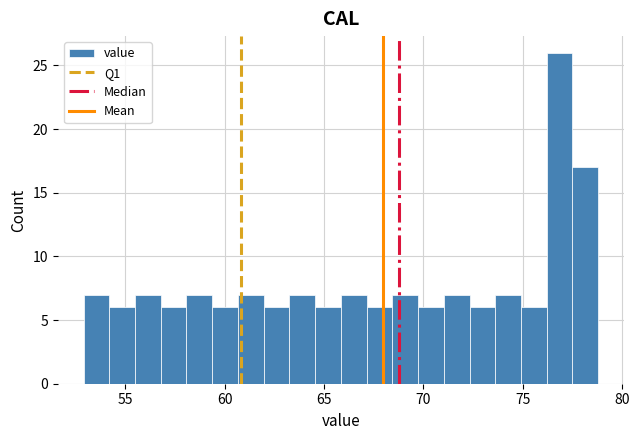

Read against the x-axis, roughly where is the centre of the tallest bar?

77.0